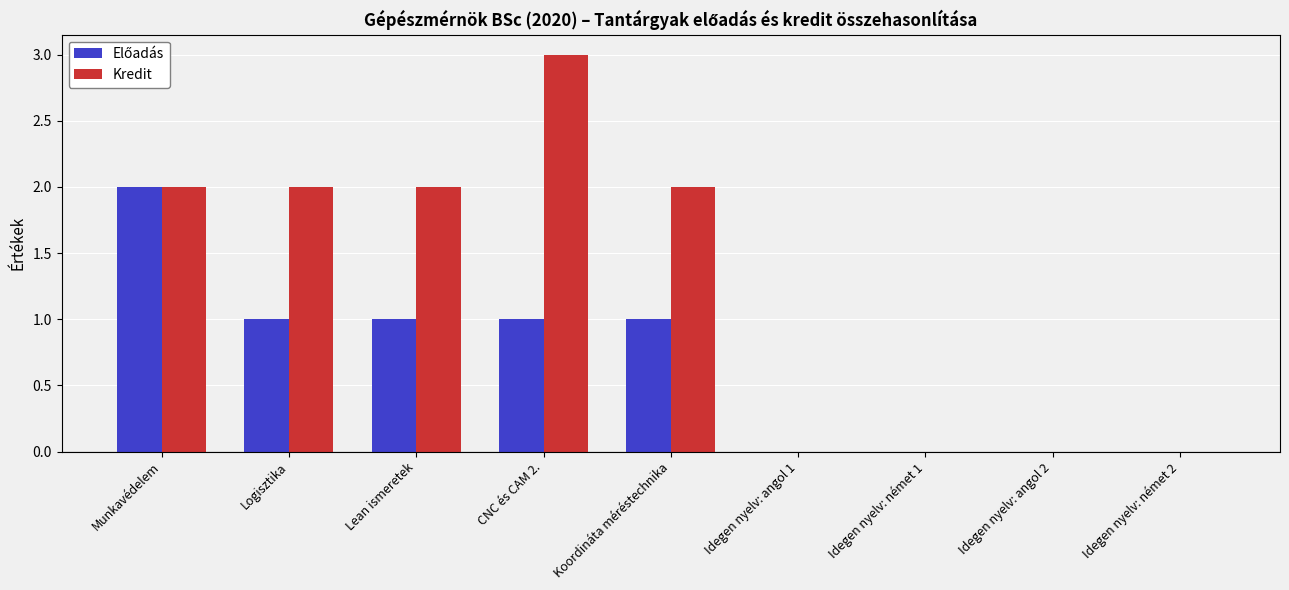

What is the average value of the Kredit series?

1